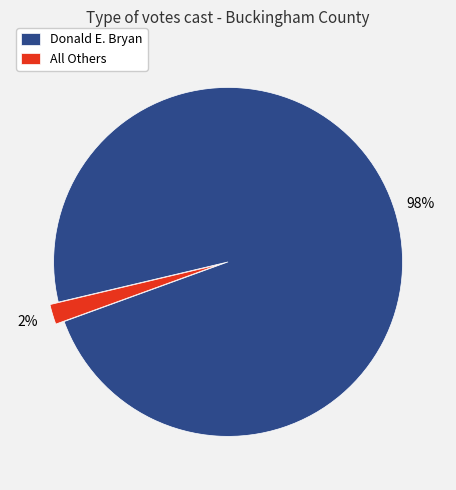

What is the smallest slice in the pie chart?

All Others